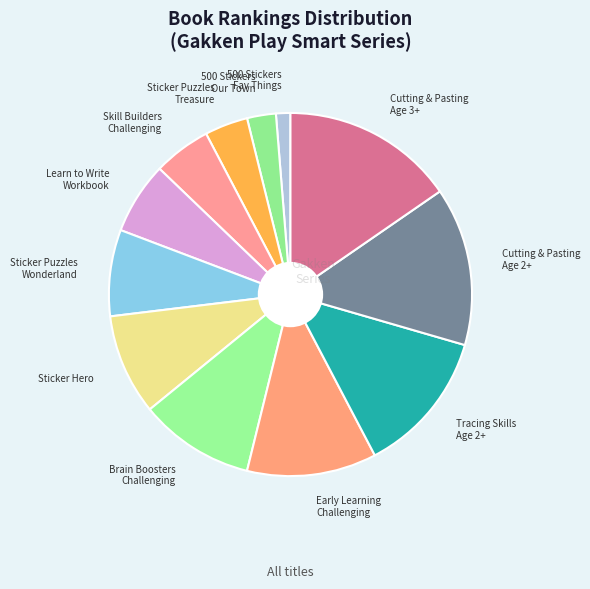

Is the sum of Sticker Hero and Sticker Puzzles Wonderland greater than half?

No